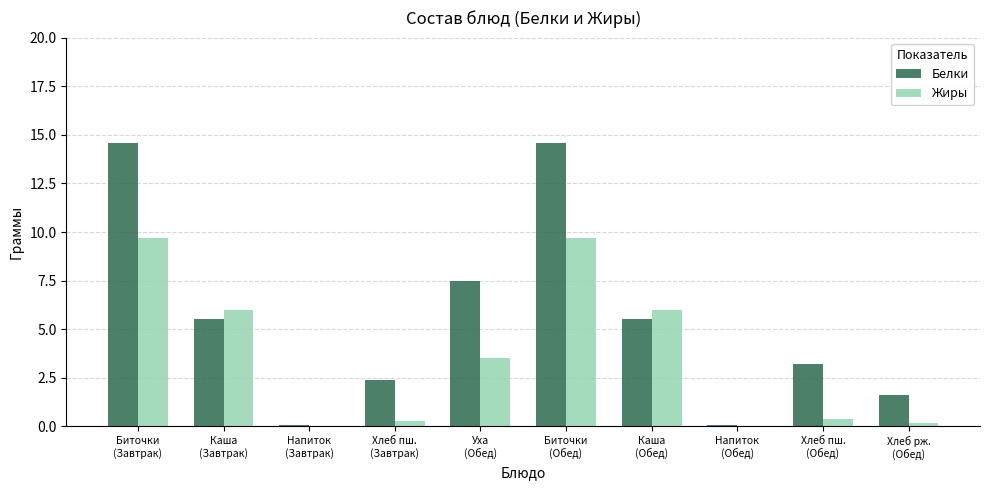

What is the sum of all Жиры values?

35.8